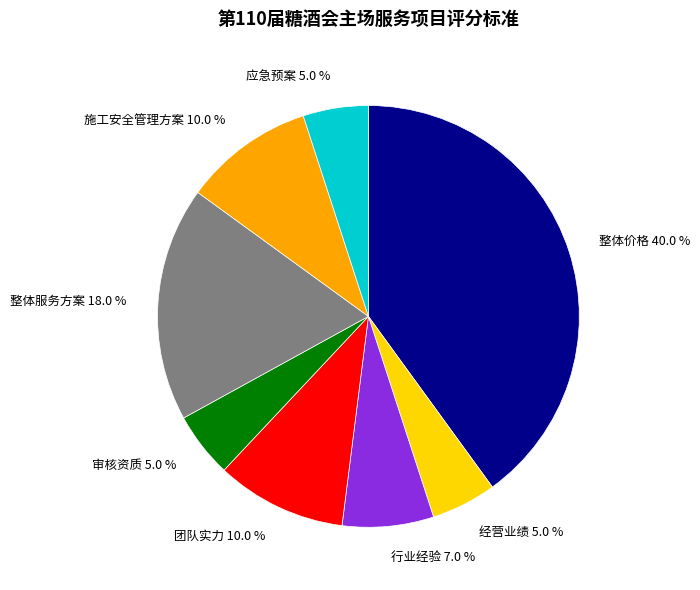

What percentage is NOT represented by 整体服务方案?

82.0%